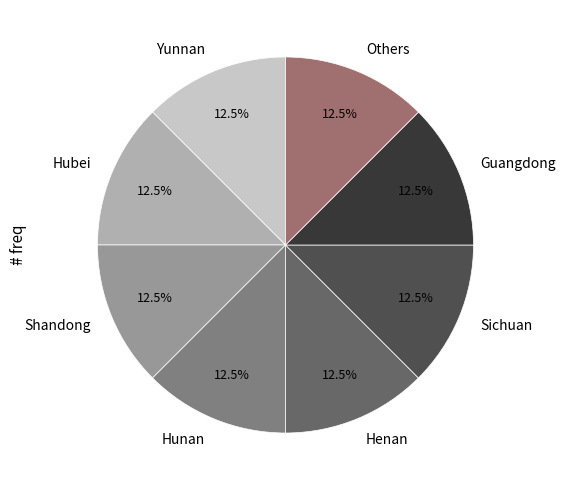

How many segments does this pie chart have?

8